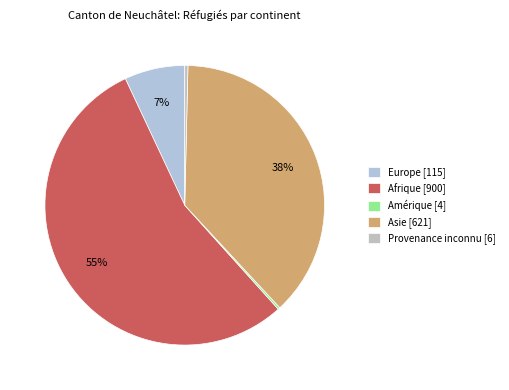

To the nearest percent, what portion does Asie represent?

38%